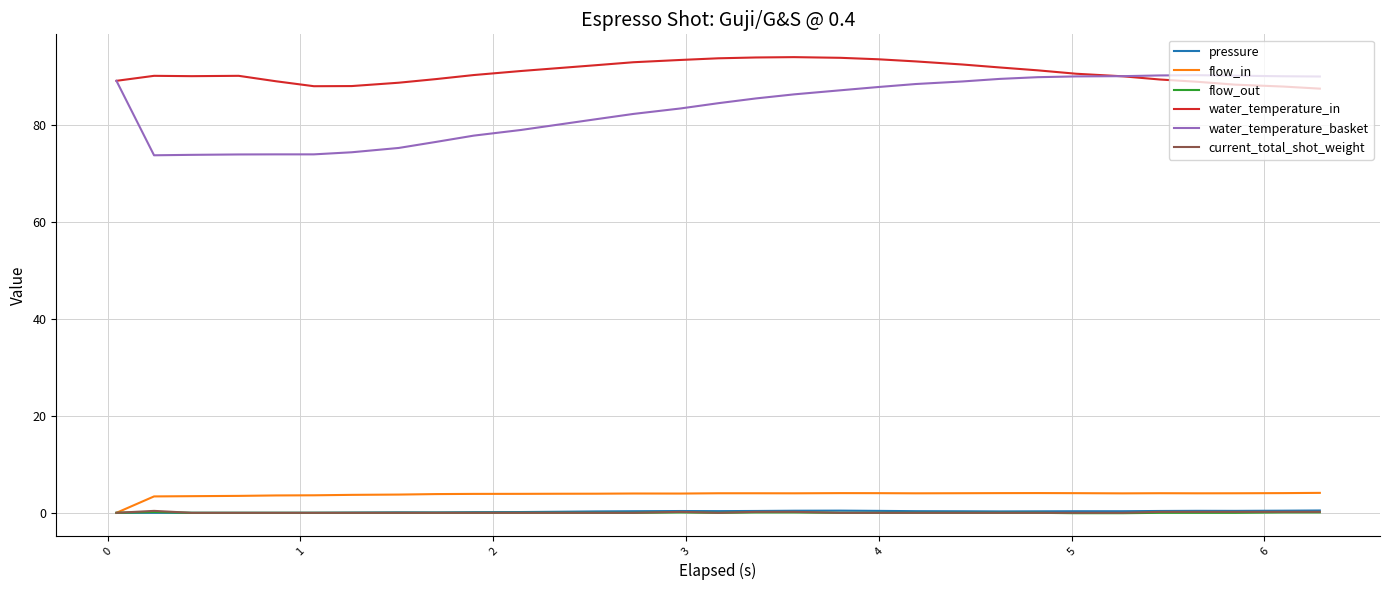

What is the maximum value shown in the chart?

93.9